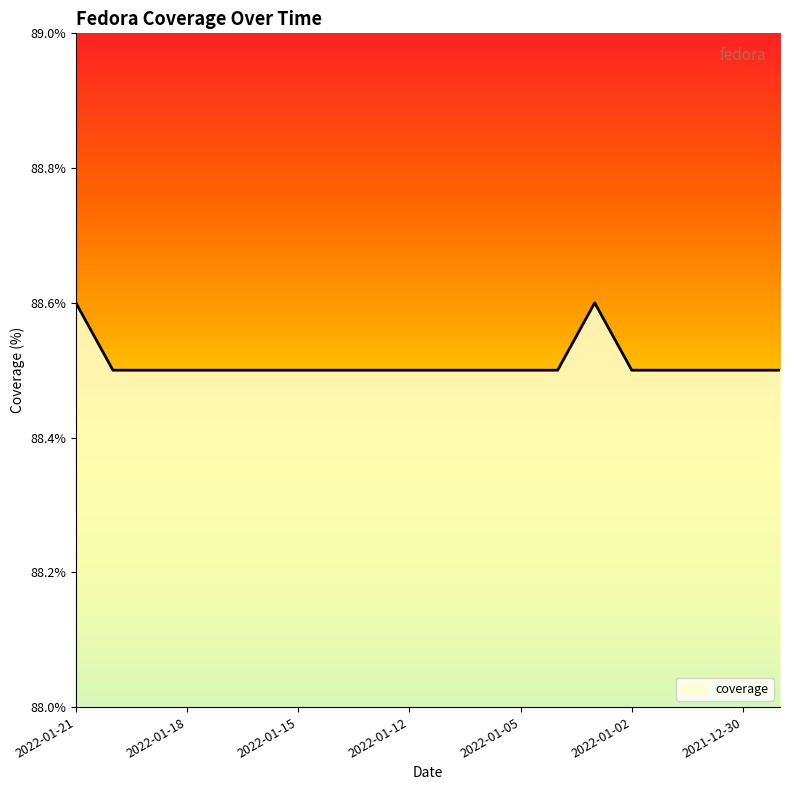

What is the sum of all values?

1770.2